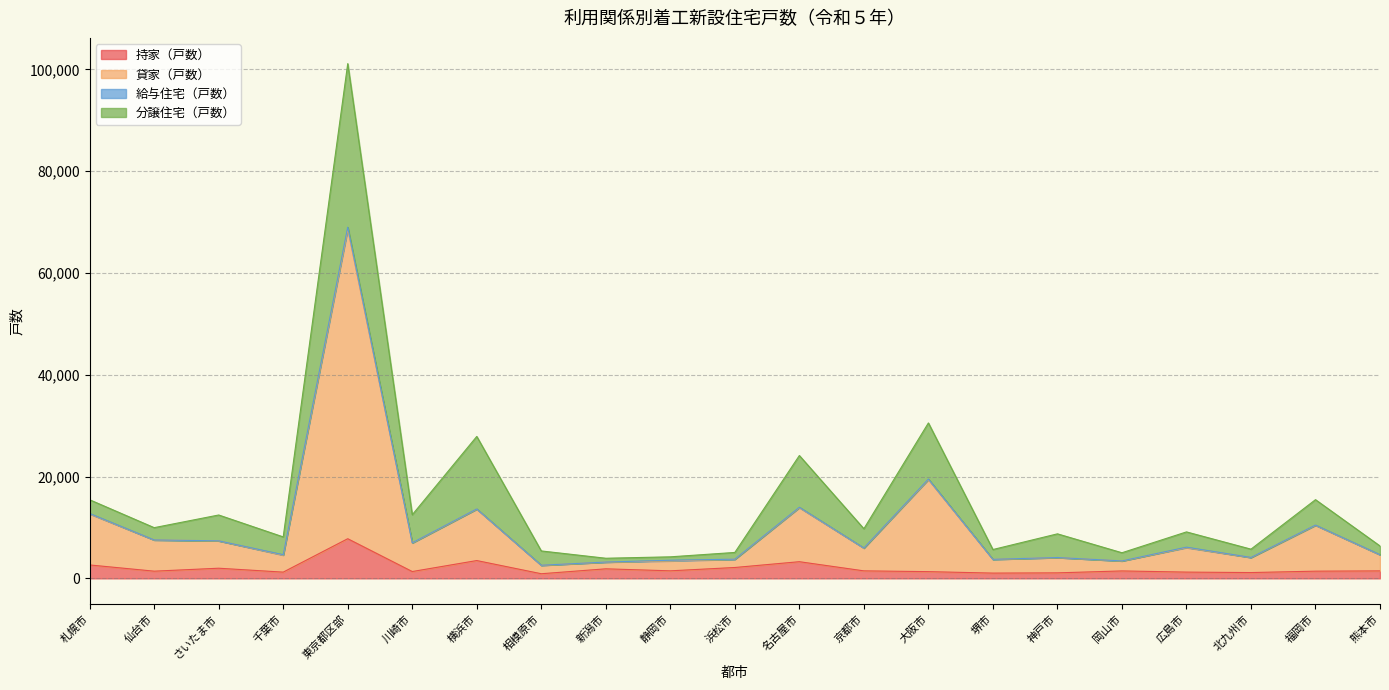

What is the maximum value for 持家（戸数）?

7790